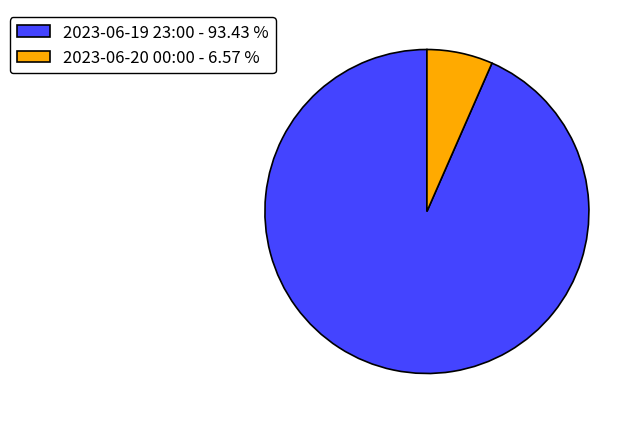

The 2023-06-19 23:00 slice represents 83% of the pie. True or false?

False